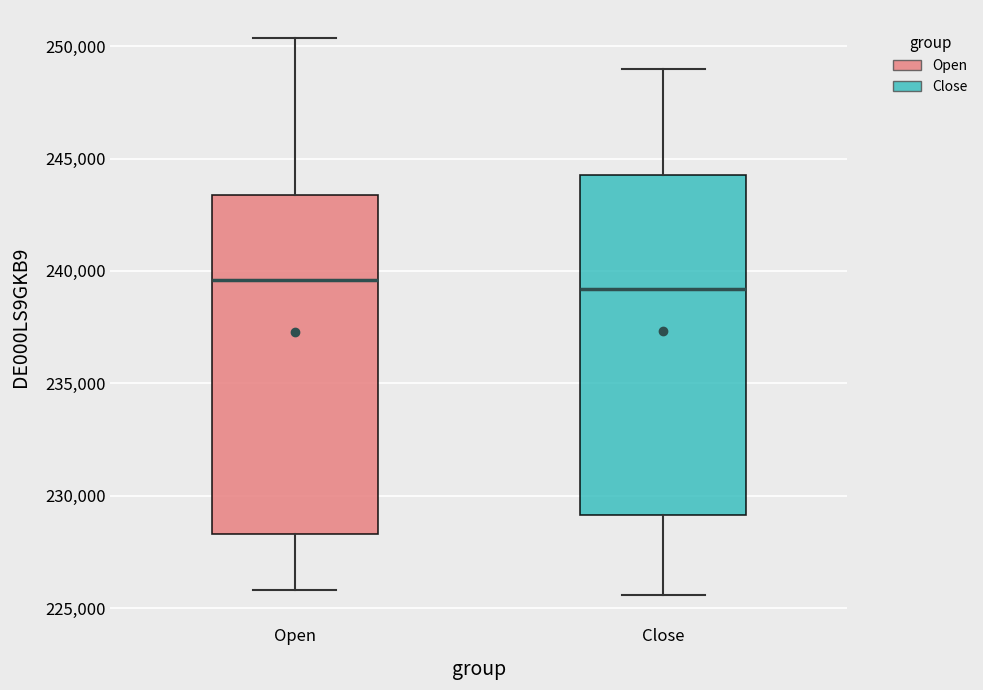

Reading left to right, read every box against the y-axis: the position of its median line, the range the box covers, and the ends of its whiskers. The values are not printed on the chart, so give them approximately, as read against the axis.

Open: median 239500, box 228500 to 243500, whiskers 226000 to 250500
Close: median 239000, box 229000 to 244500, whiskers 225500 to 249000